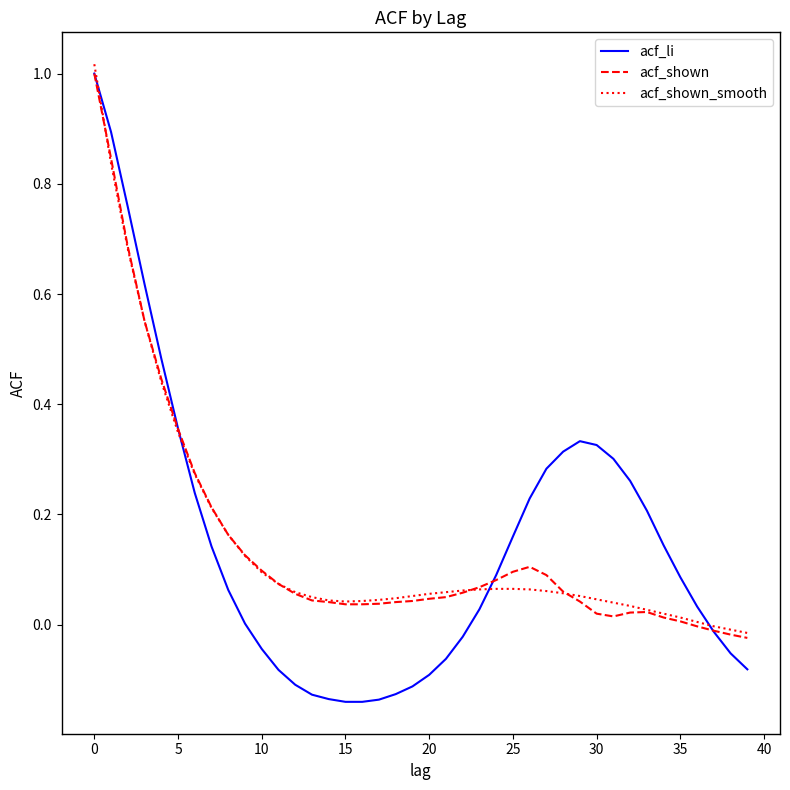

Which series has the widest spread of values?

acf_li